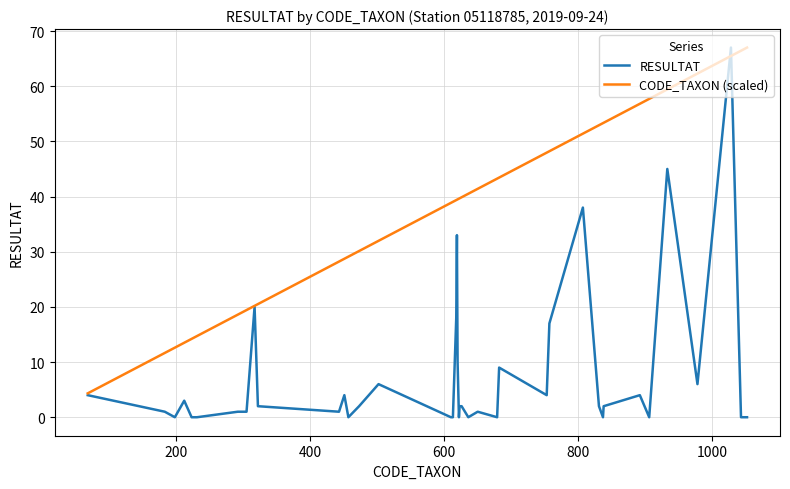

What is the maximum value for RESULTAT?

67.0